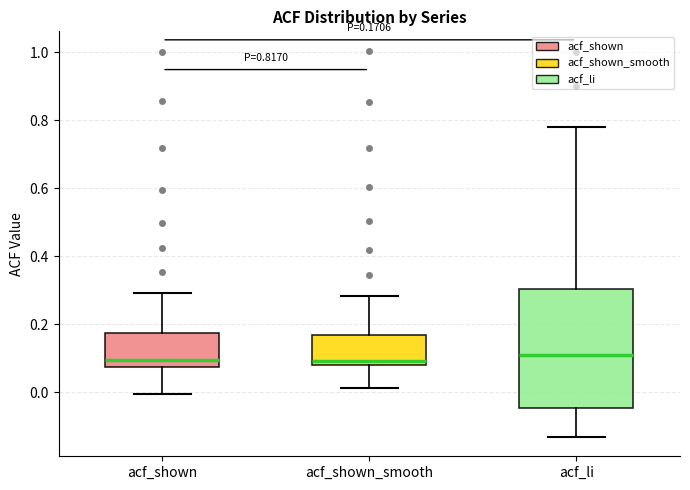

Comparing the boxes themselves (not the whiskers), which one is the tallest?

acf_li